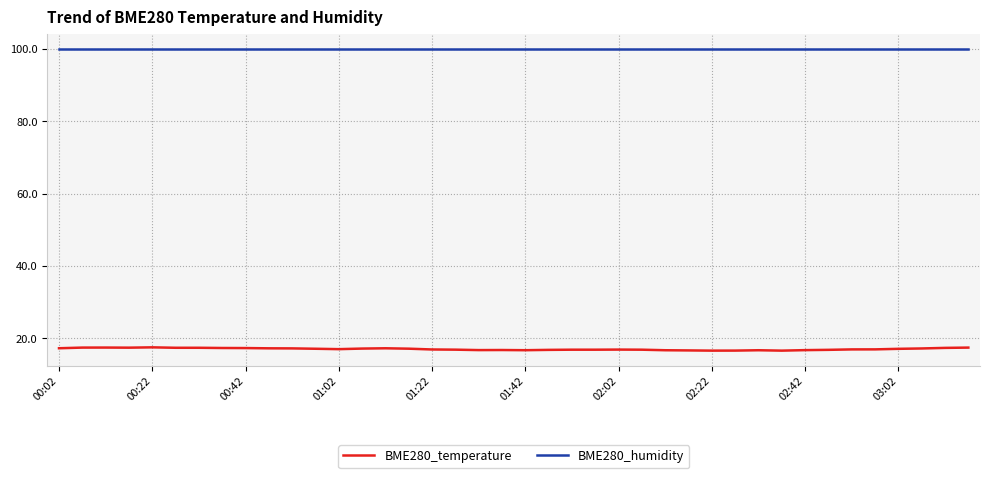

Which series has the largest total across all categories?

BME280_humidity